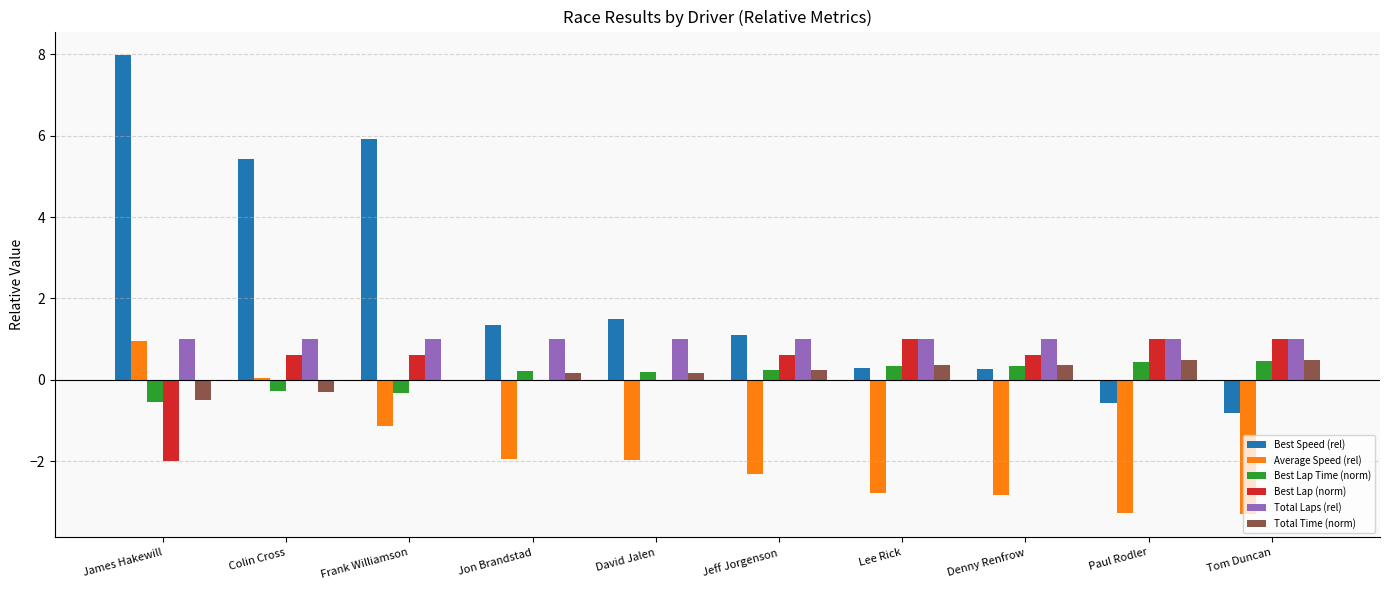

What is the maximum value shown in the chart?

8.0